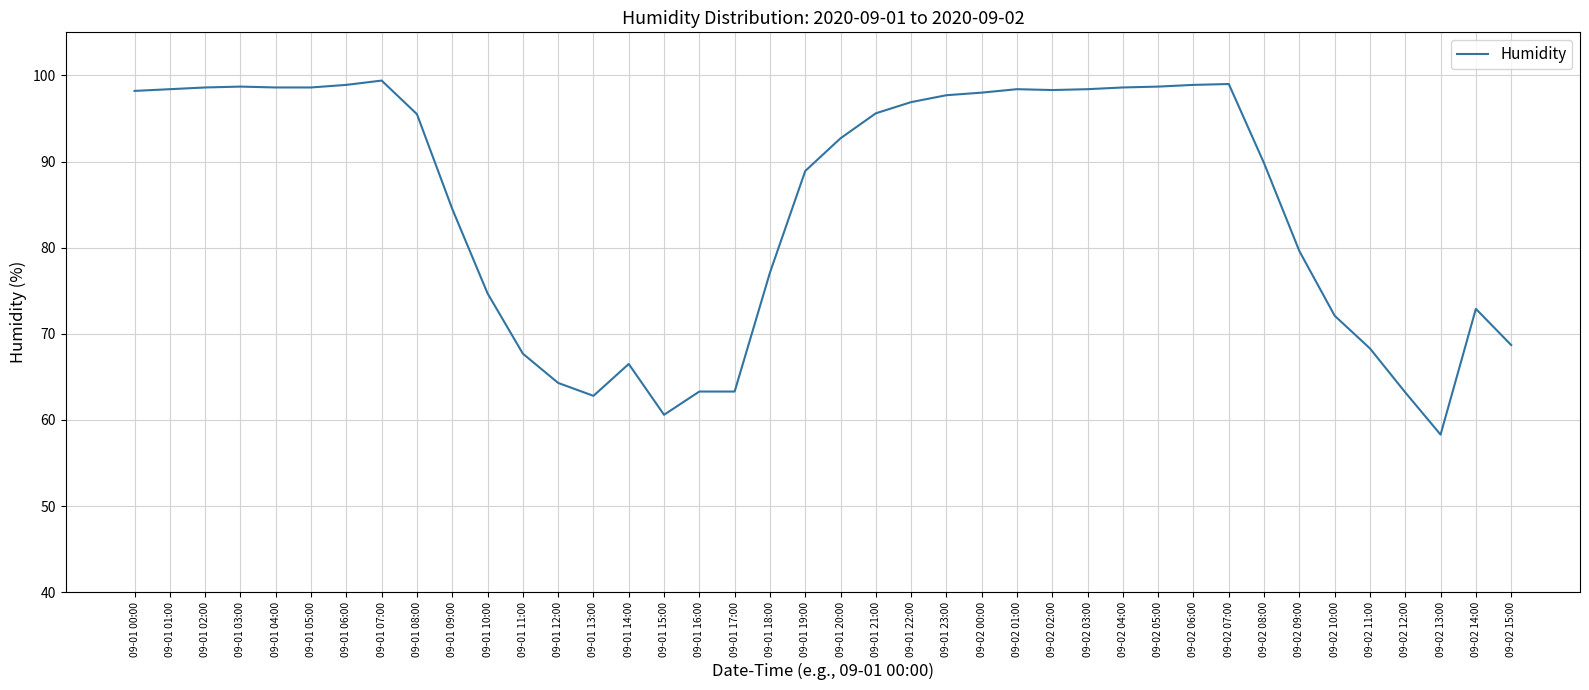

What is the ratio of the value at 09-02 11:00 to the value at 09-01 18:00?

0.9